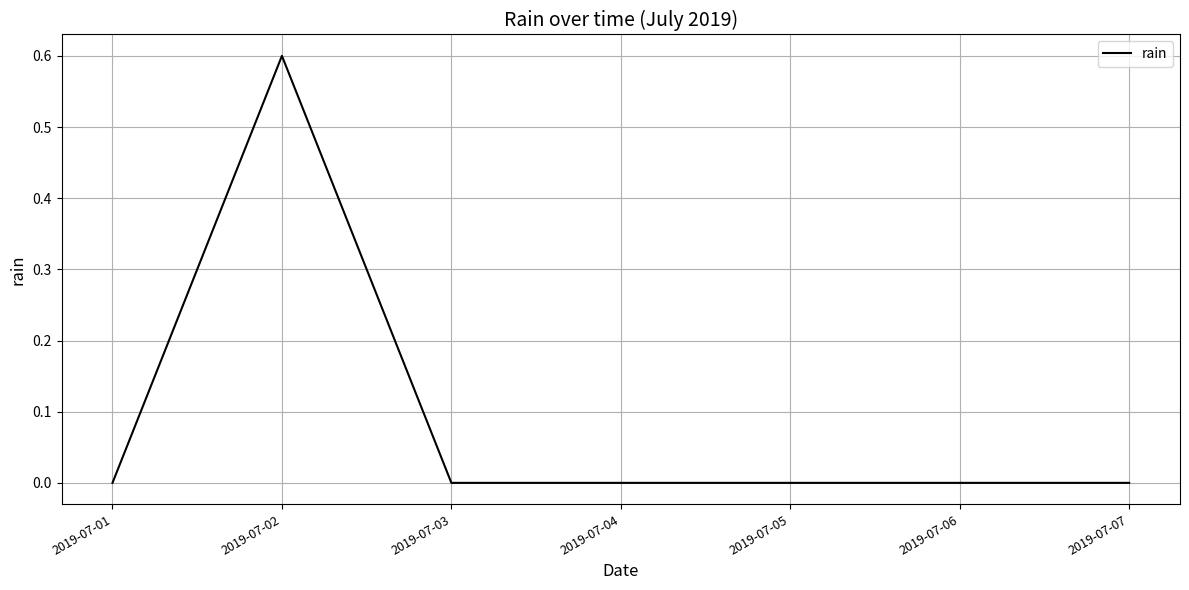

Where is the first local maximum?

2019-07-02